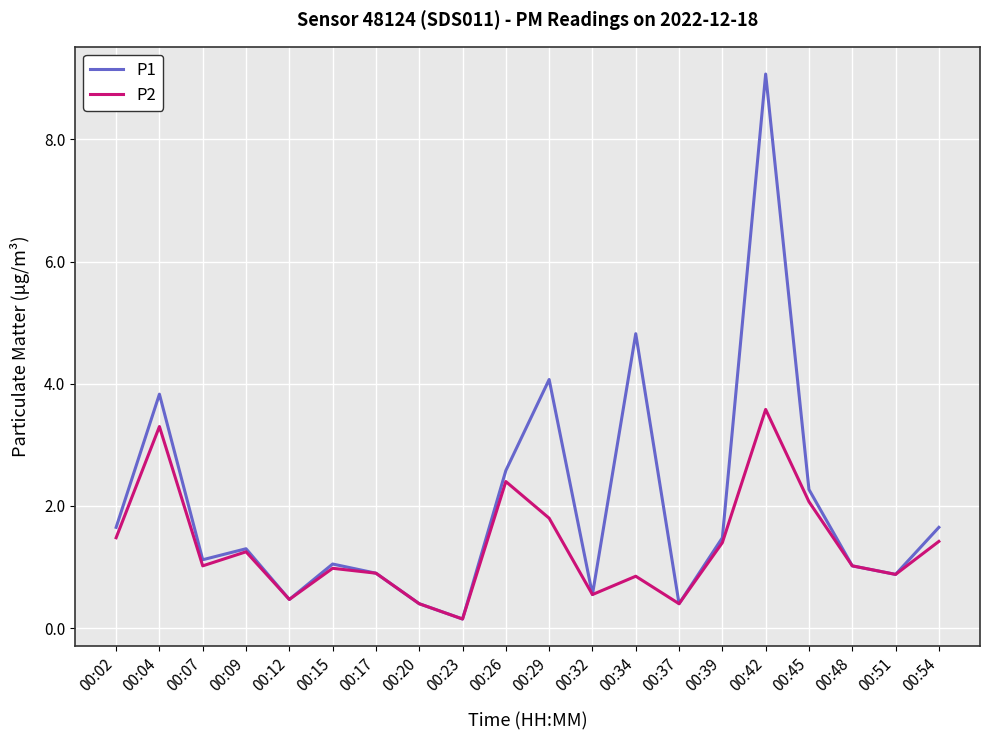

What is the average value of the P1 series?

2.0